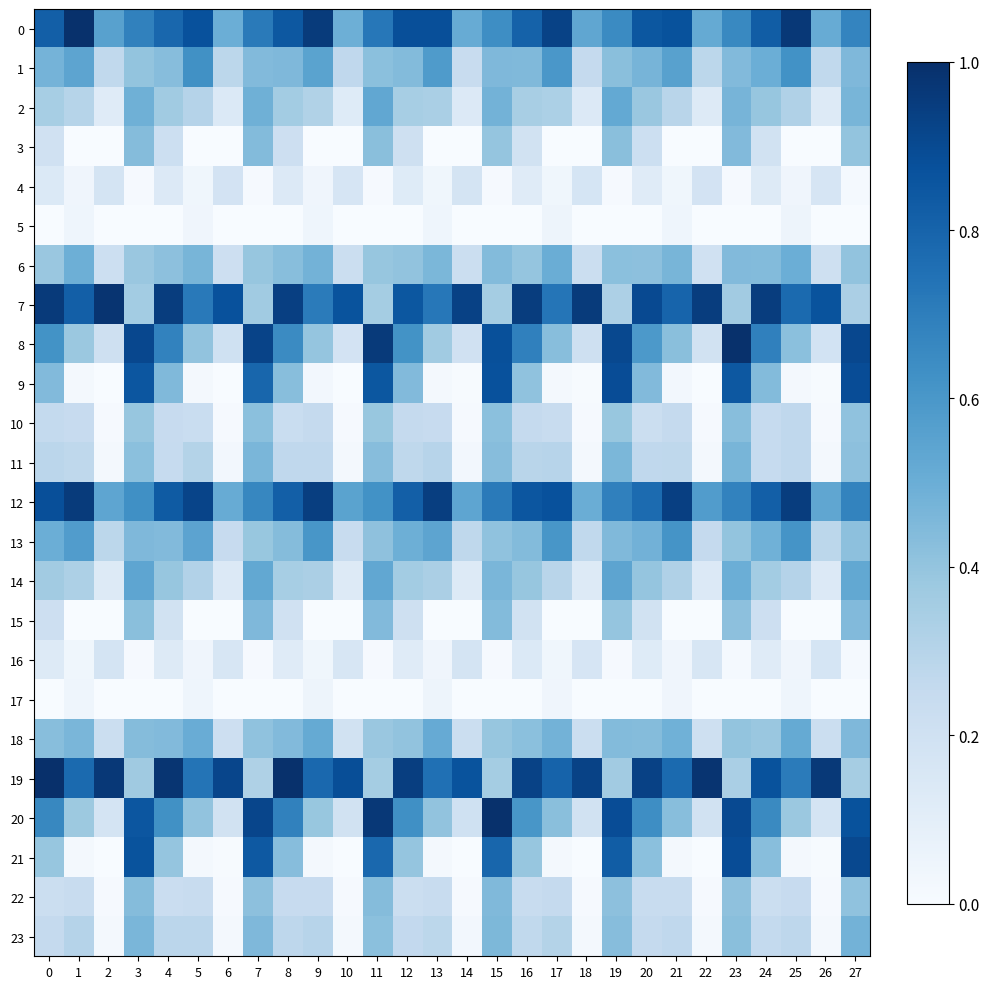

At 6, list the series in order from smallest to largest.

3, 15, 17, 5, 9, 21, 22, 10, 23, 11, 14, 2, 16, 4, 20, 8, 18, 6, 13, 1, 0, 12, 7, 19